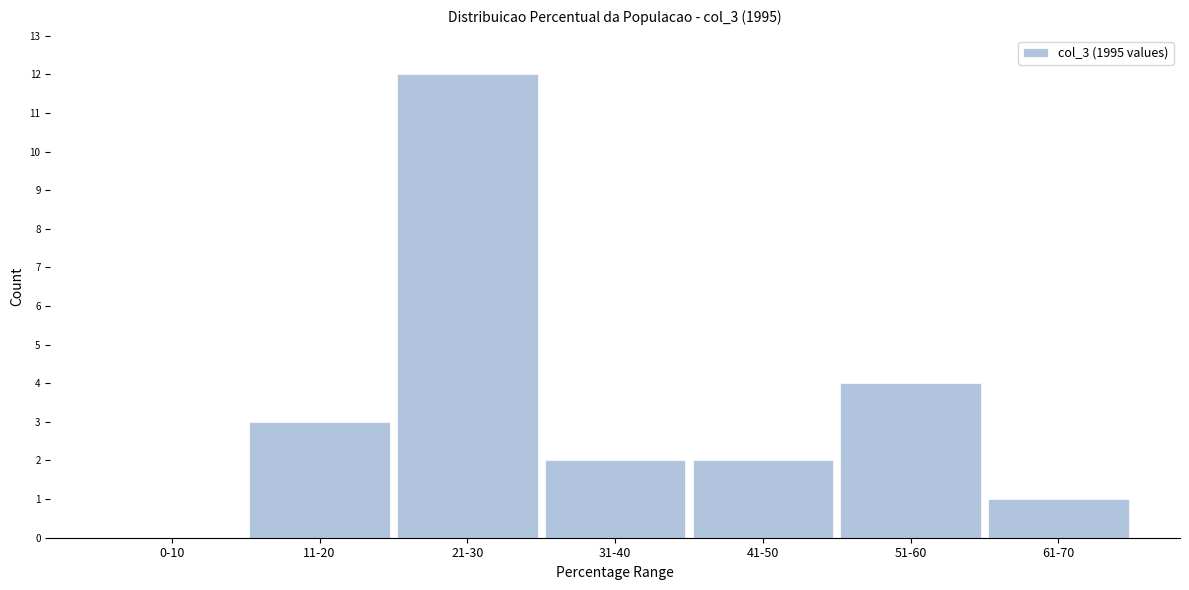

Reading left to right, list all the values displayed in this chart.

0-10=0	11-20=3	21-30=12	31-40=2	41-50=2	51-60=4	61-70=1